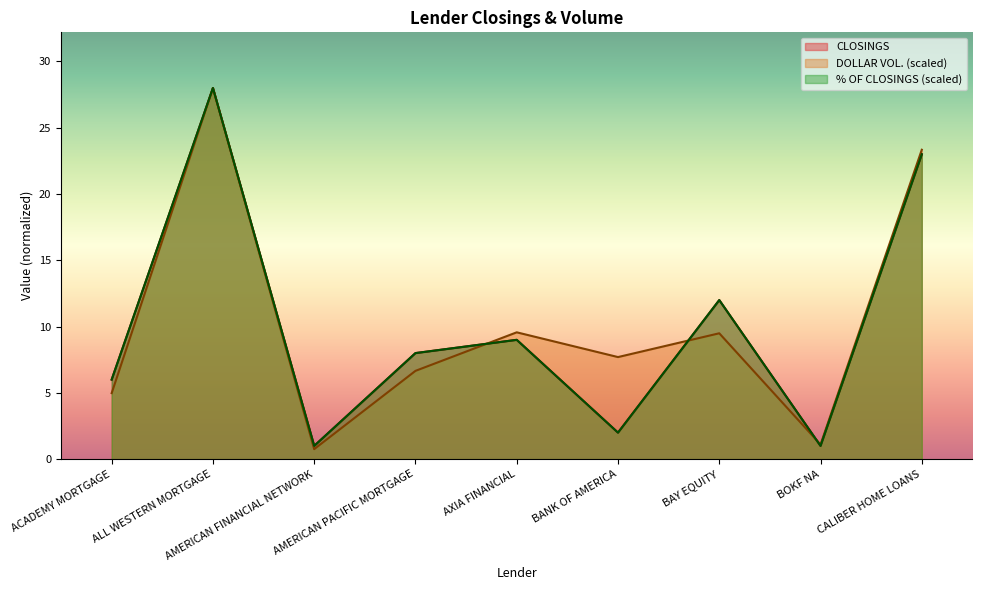

What is the greatest value displayed?

28.0